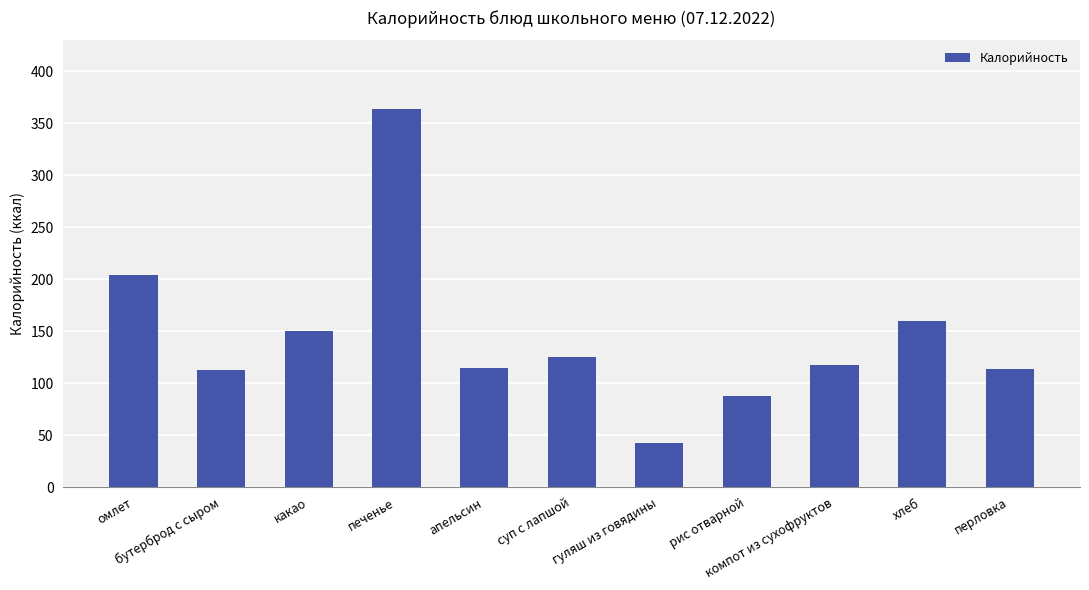

What is the minimum value shown in the chart?

42